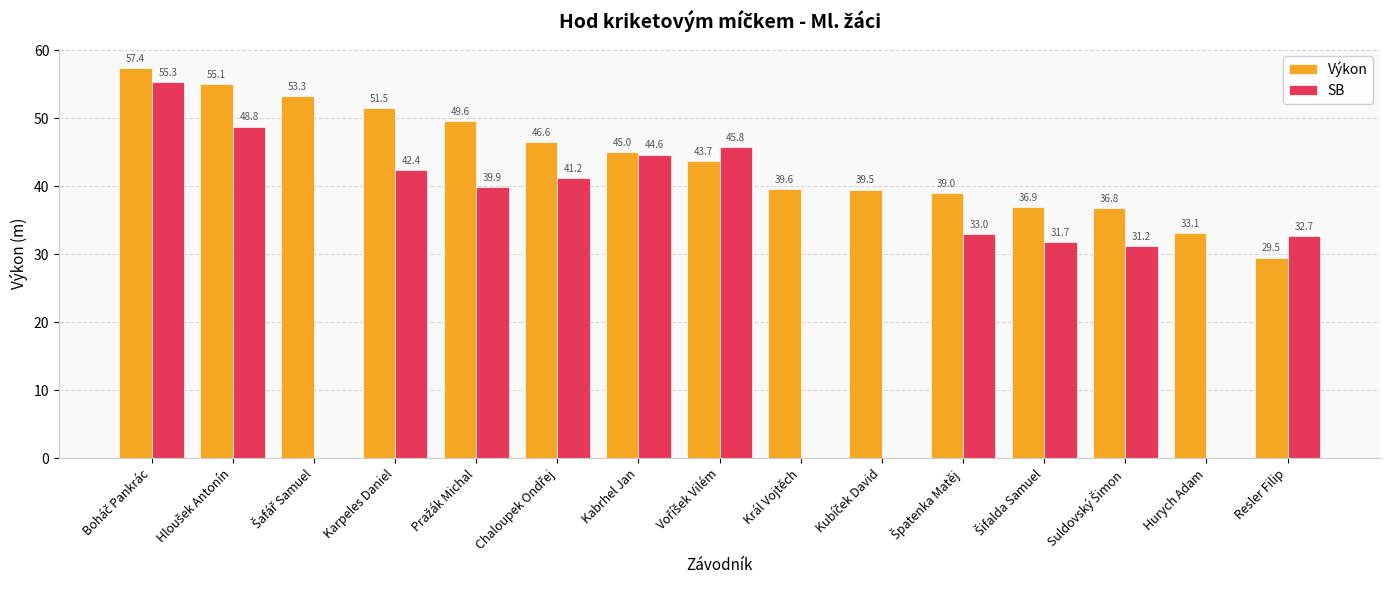

Which series has the largest range (max minus min)?

SB